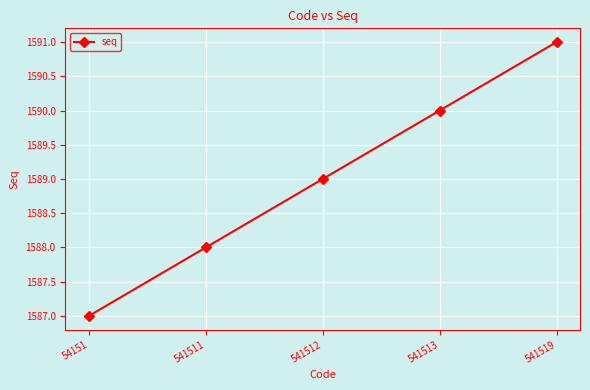

What is the approximate value at 541513?

1590